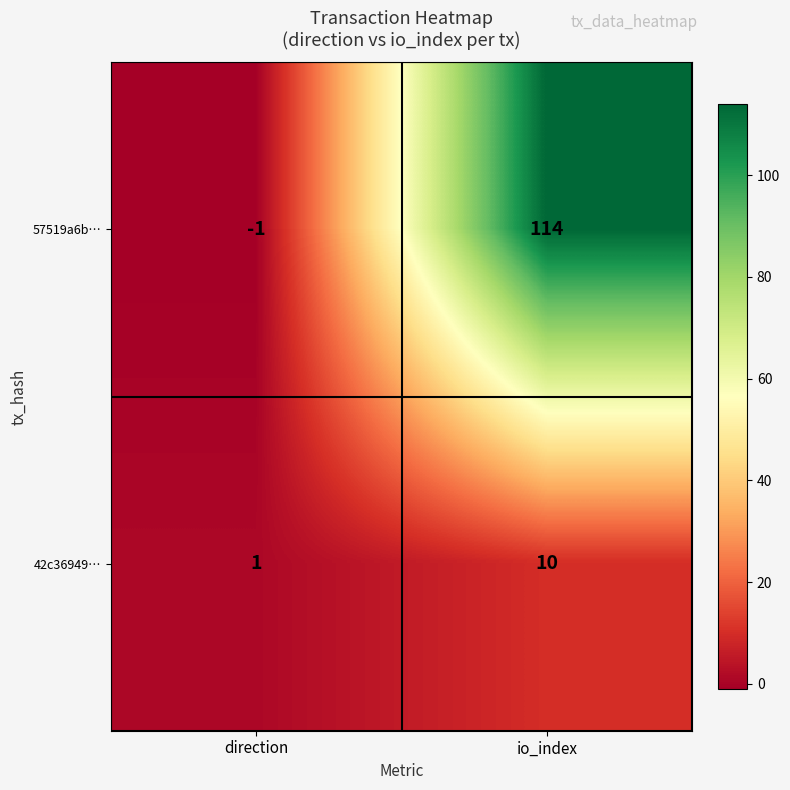

At which category is the sum across all series the highest?

io_index